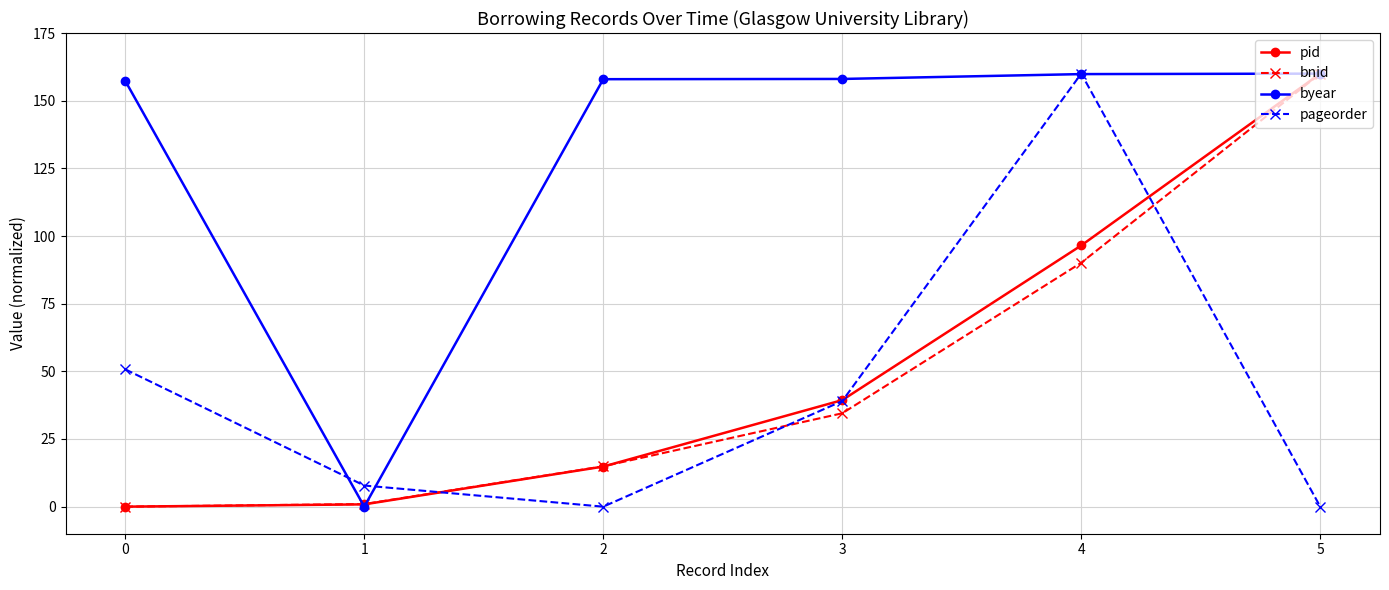

True or false: pageorder has a value of 160.0 at 4.

True